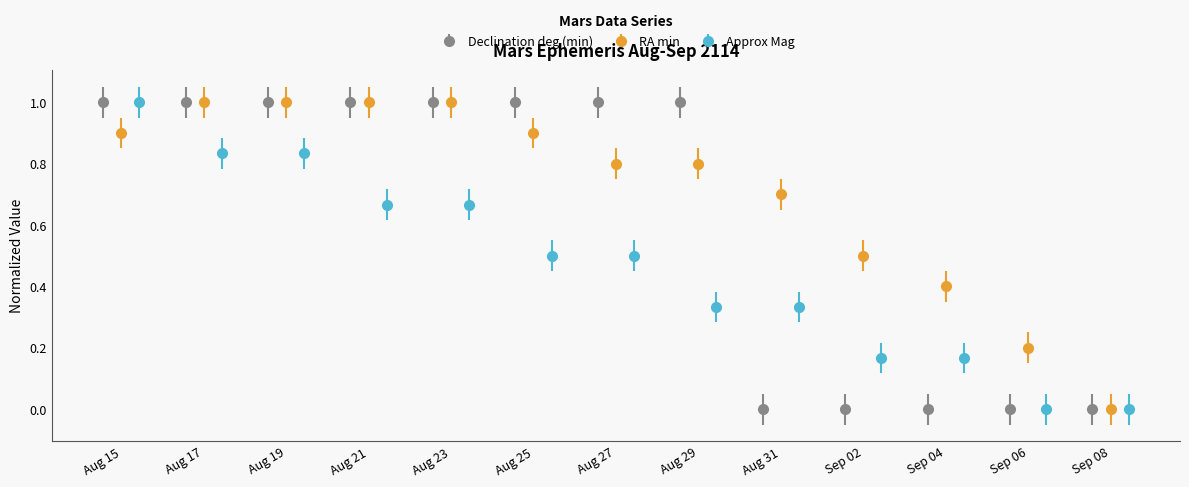

Rank the categories by Approx Mag value from highest to lowest.

Aug 15, Aug 17, Aug 19, Aug 21, Aug 23, Aug 25, Aug 27, Aug 29, Aug 31, Sep 02, Sep 04, Sep 06, Sep 08